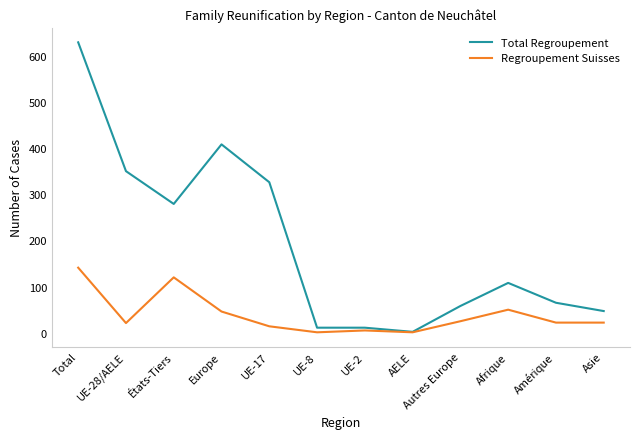

Which label corresponds to the largest value in the chart?

Total